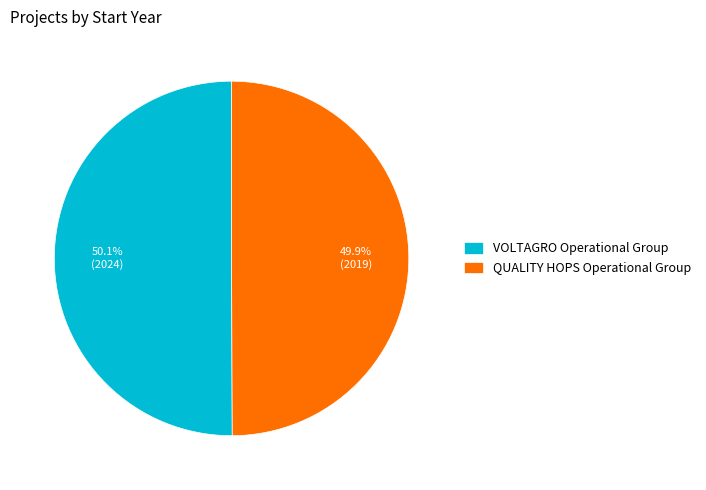

What percentage do QUALITY HOPS Operational Group and VOLTAGRO Operational Group together represent?

100.0%